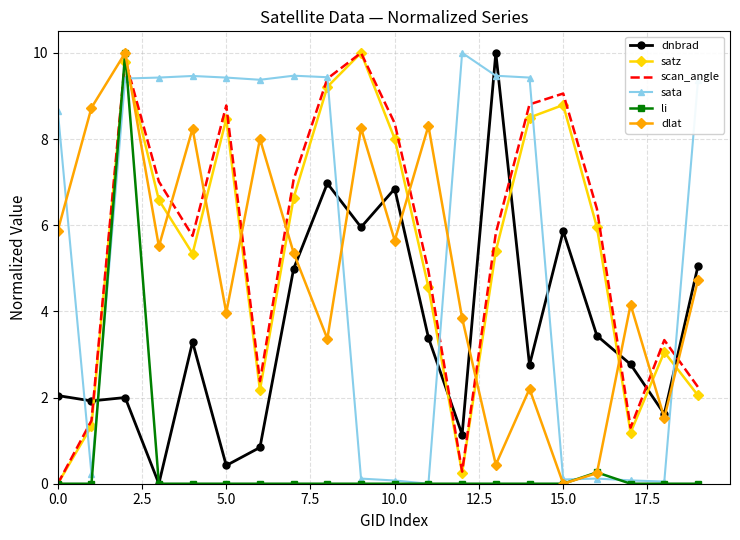

How many intersections are there between dlat and scan_angle?

10